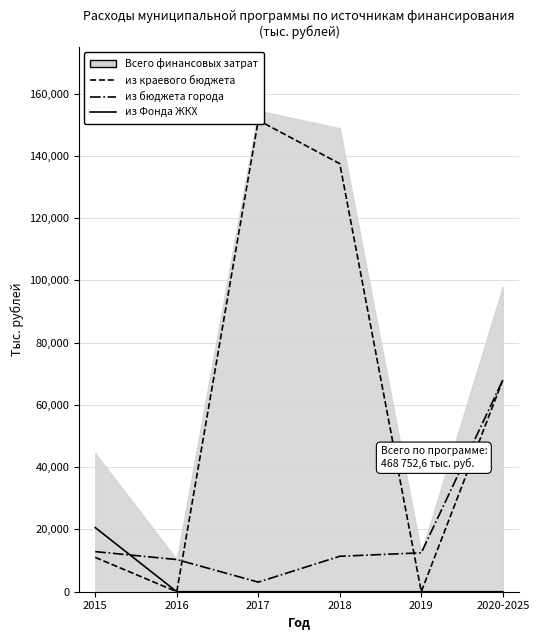

Which series has the largest total across all categories?

из краевого бюджета